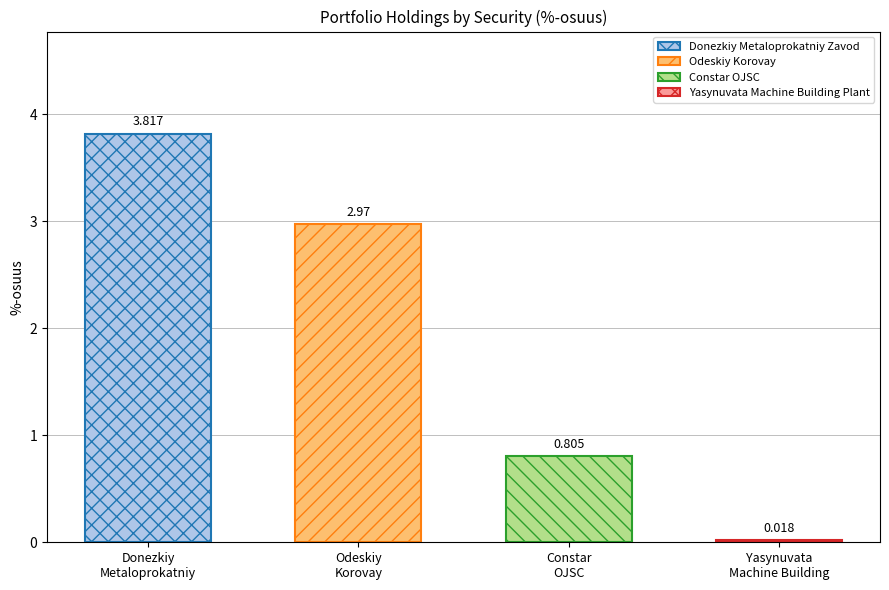

What is the difference between the second highest and minimum values?

3.0